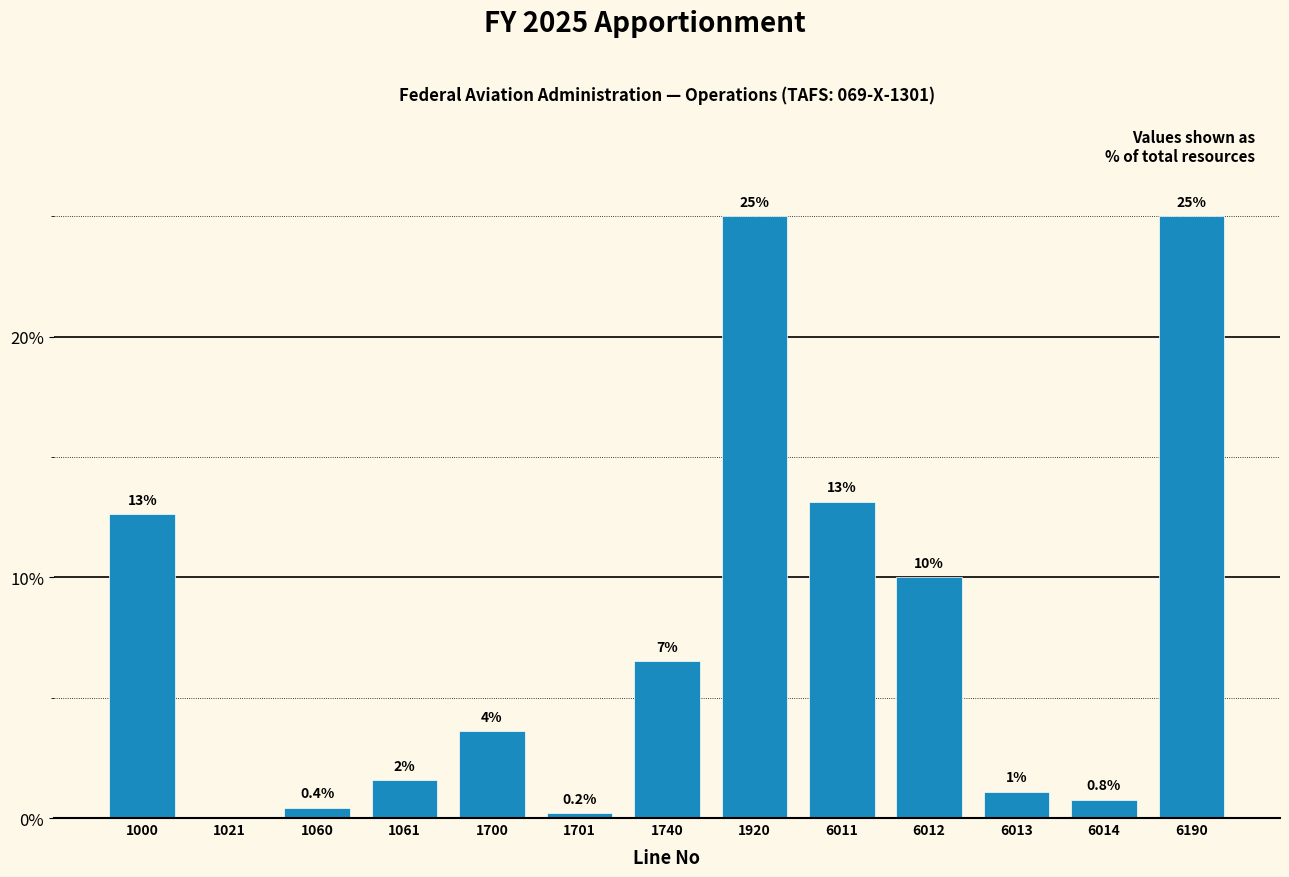

What is the sum of the values at 1021 and 1920?

25.0